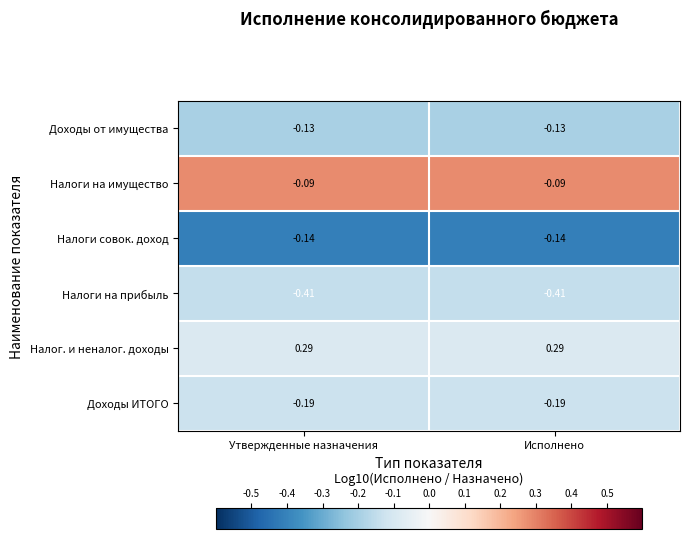

At Утвержденные назначения, list the series in order from smallest to largest.

Налоги на прибыль, Доходы ИТОГО, Налоги совок. доход, Доходы от имущества, Налоги на имущество, Налог. и неналог. доходы